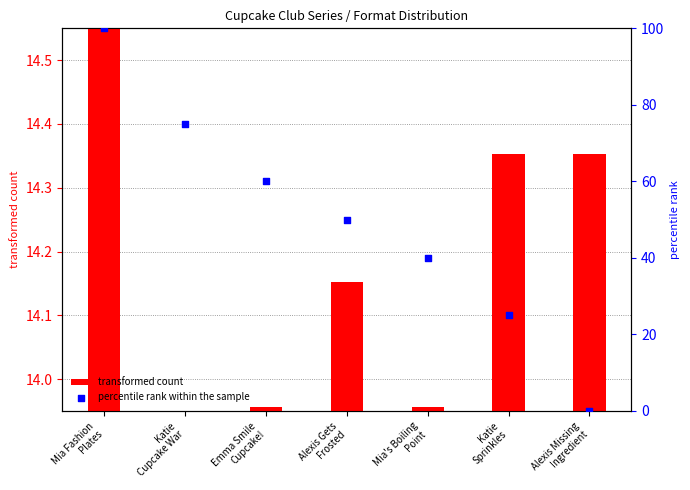

Which series has the widest spread of Y values?

percentile rank within the sample